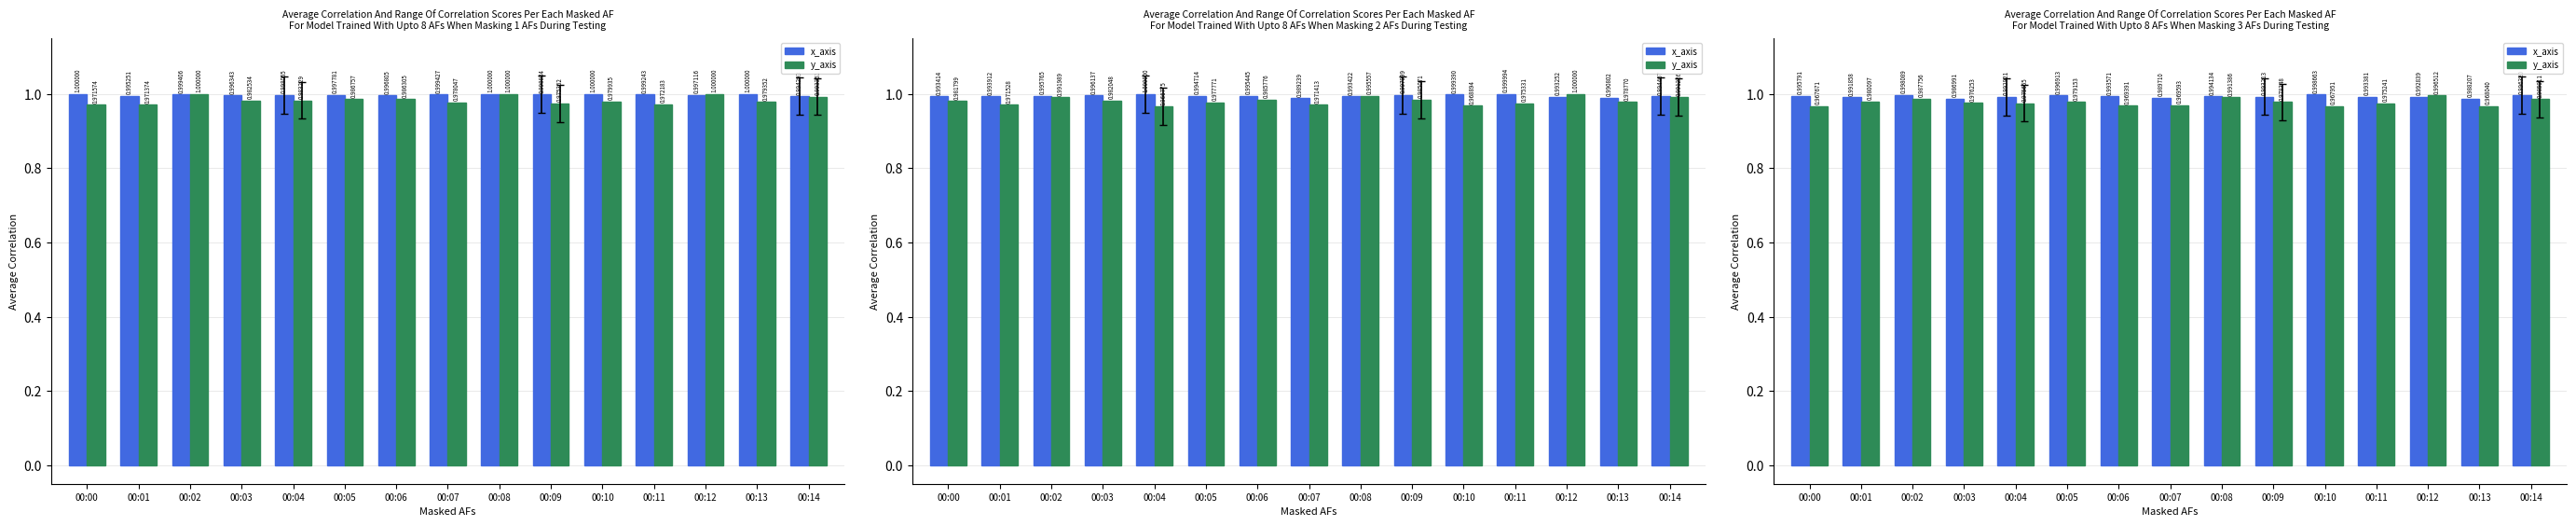

Between 00:07 and 00:13, which series saw the biggest shift?

y_axis